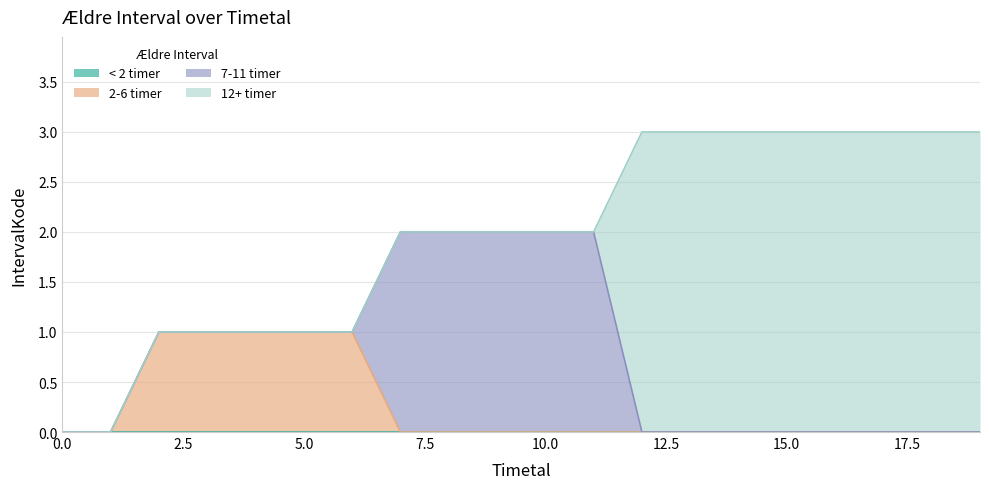

The value of 2-6 timer at 0 is 0. True or false?

False